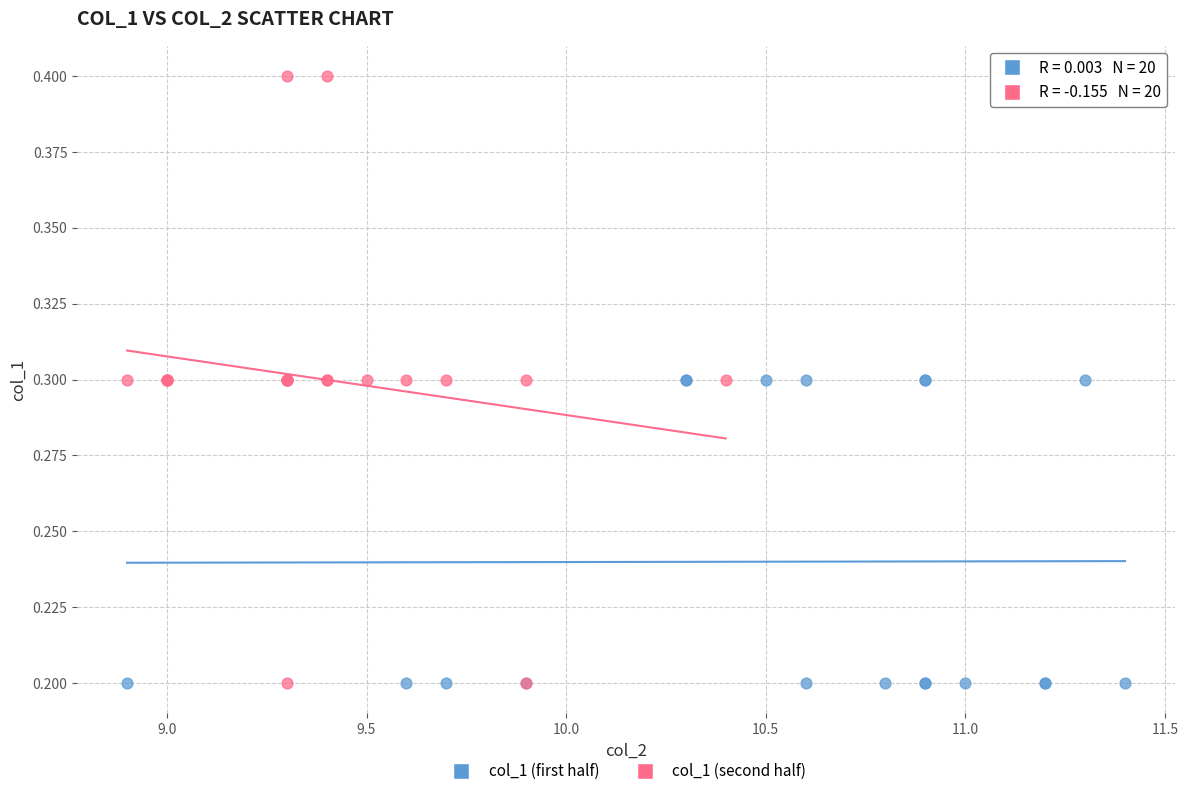

Which series reaches the maximum Y coordinate?

col_1 (second half)